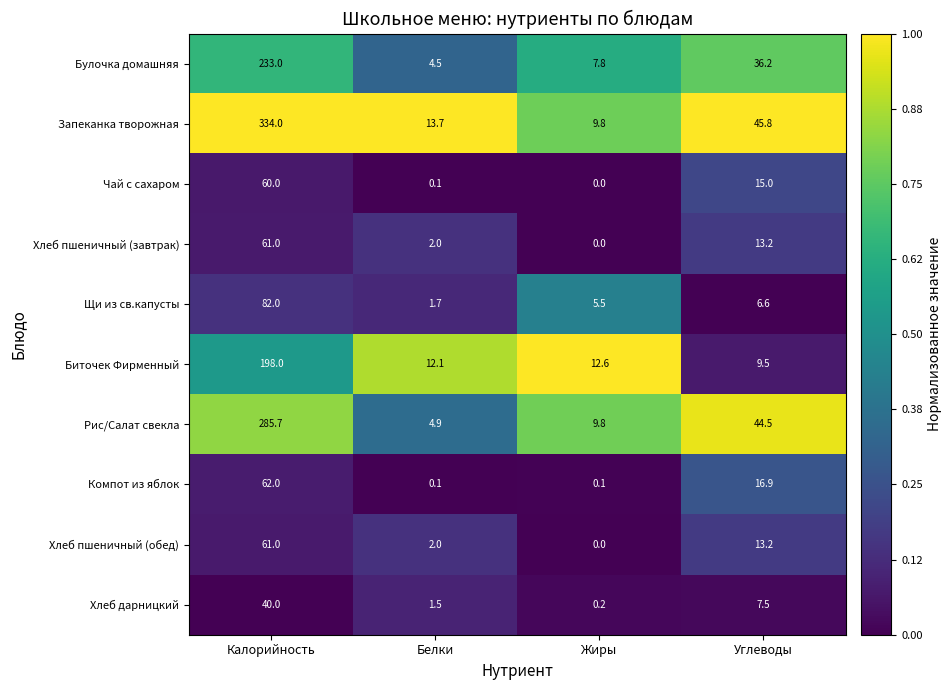

True or false: Чай с сахаром has a value of 0.0 at Жиры.

True